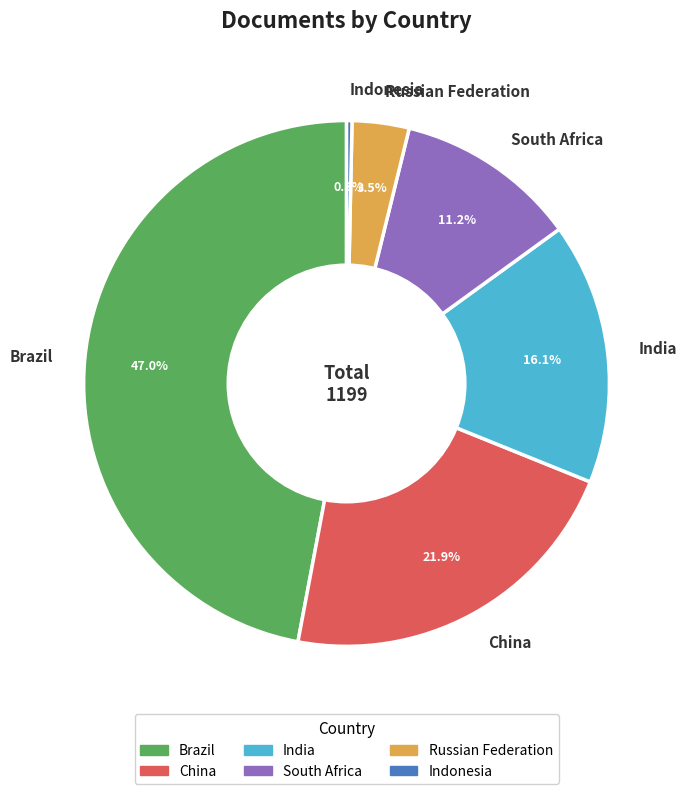

True or false: India accounts for 30% of the total.

False